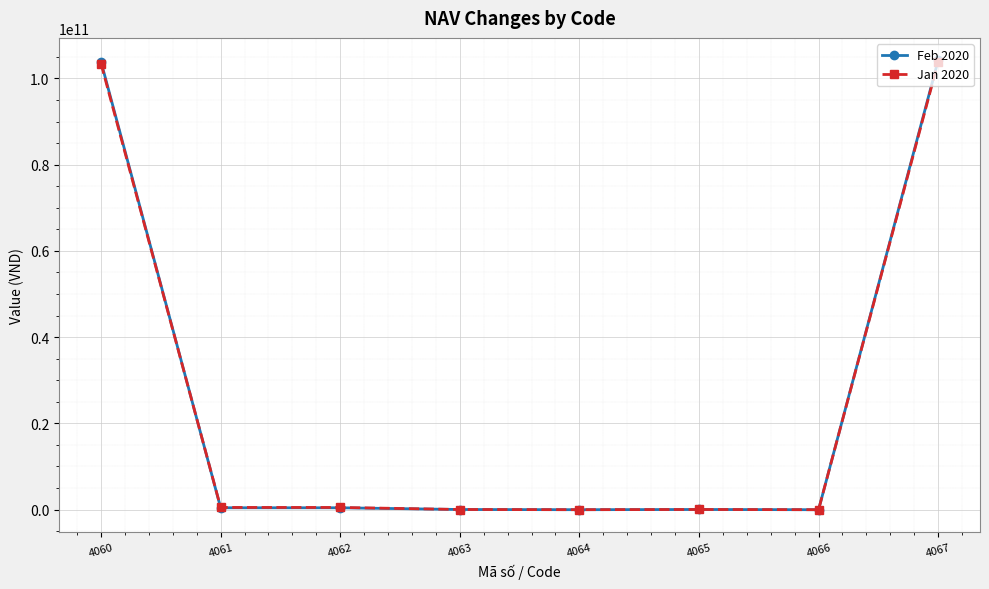

The value of Feb 2020 at 4067 is 27146269803. True or false?

False